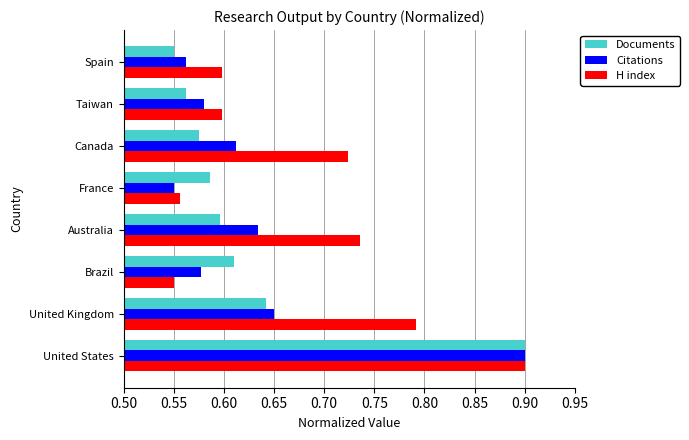

Which series changed the most between United States and Brazil?

H index